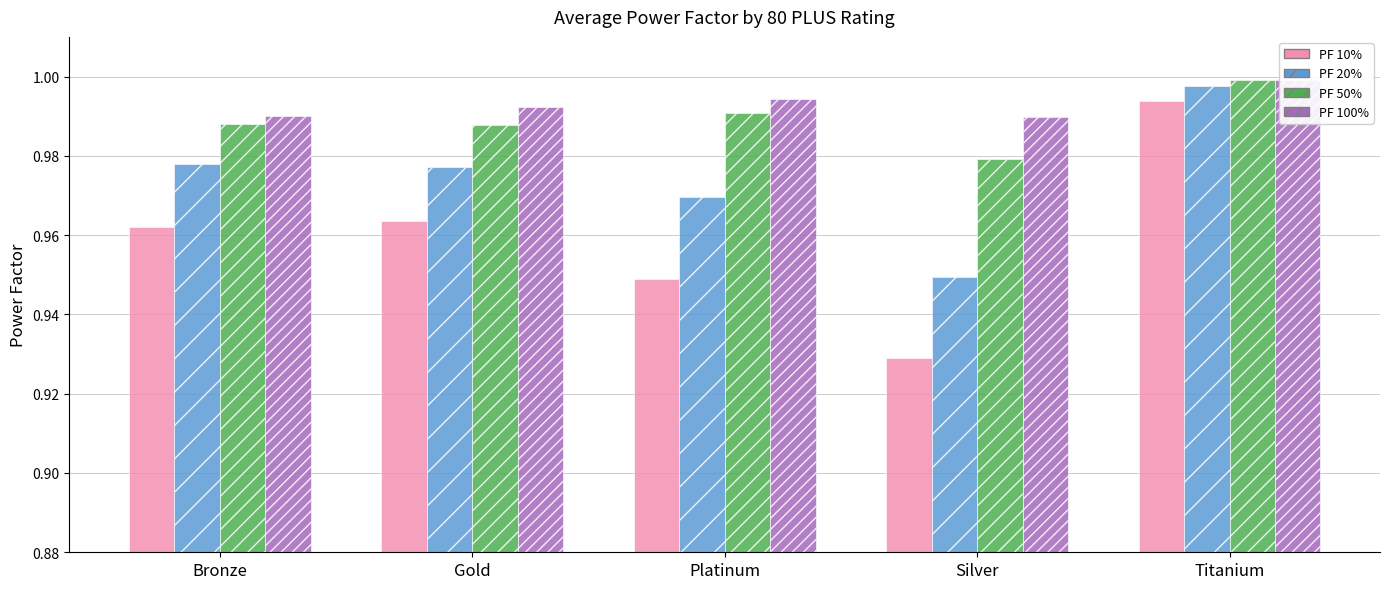

What is the minimum value for PF 50%?

1.0